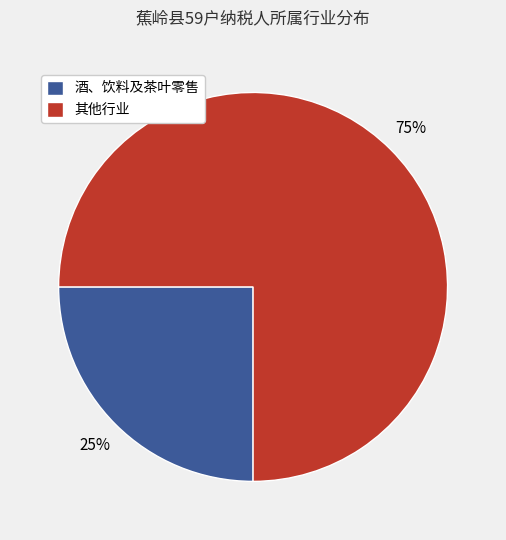

How many slices are in this pie chart?

2